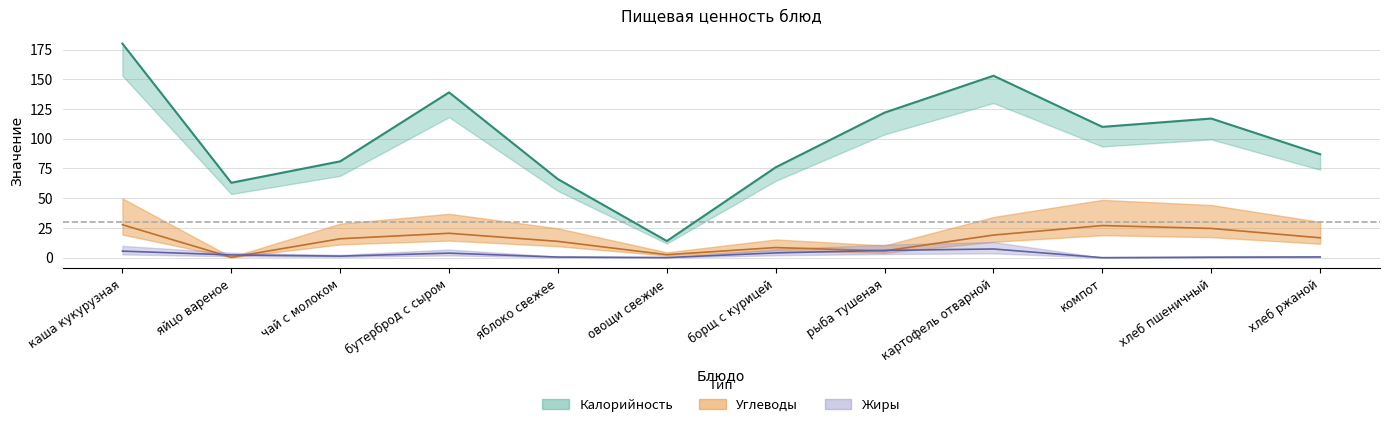

List the labels in order of Жиры value, smallest first.

компот, овощи свежие, хлеб пшеничный, яблоко свежее, хлеб ржаной, чай с молоком, яйцо вареное, бутерброд с сыром, борщ с курицей, каша кукурузная, рыба тушеная, картофель отварной